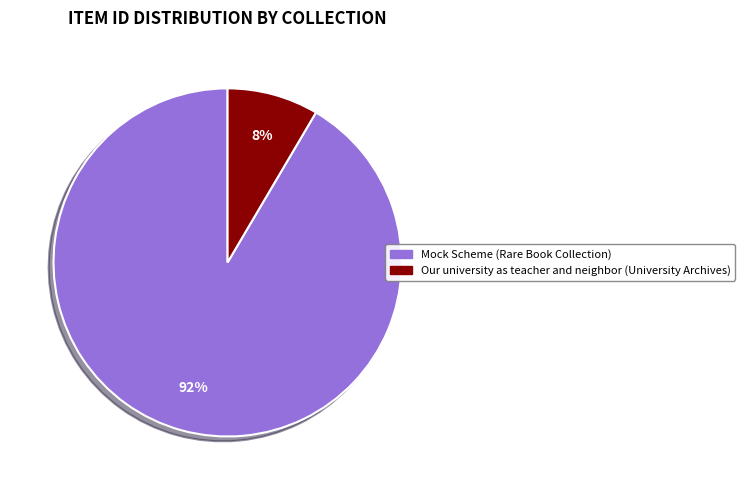

Do Mock Scheme (Rare Book Collection) and Our university as teacher and neighbor (University Archives) together represent more than half of the pie?

Yes